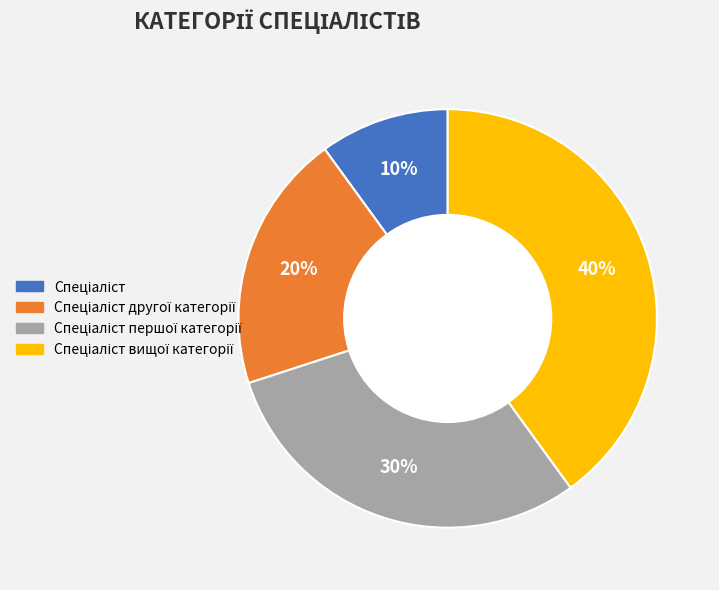

To the nearest percent, what is the difference between the largest and smallest slice percentages?

30%